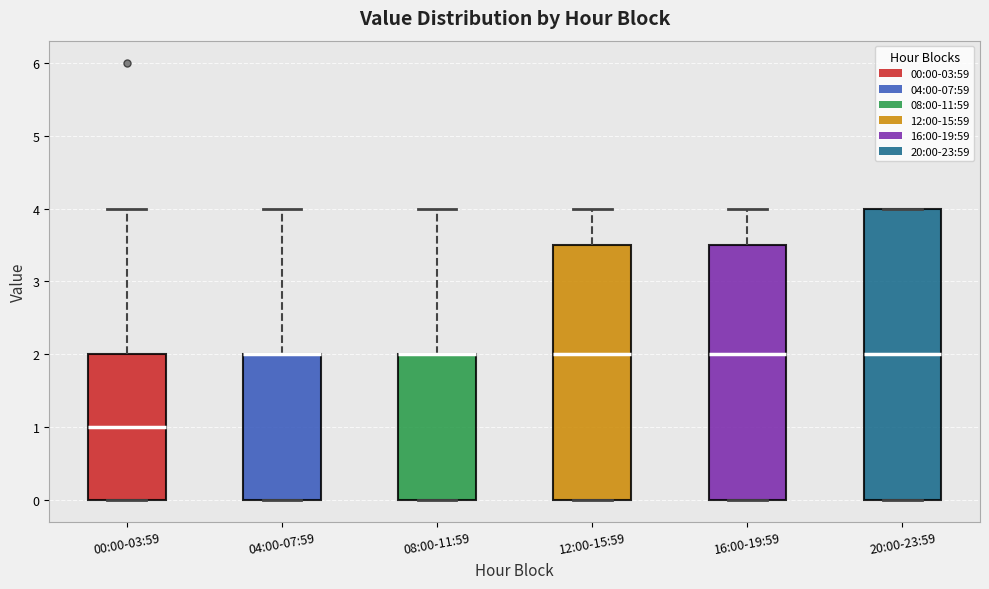

Comparing the boxes themselves (not the whiskers), which one is the tallest?

20:00-23:59